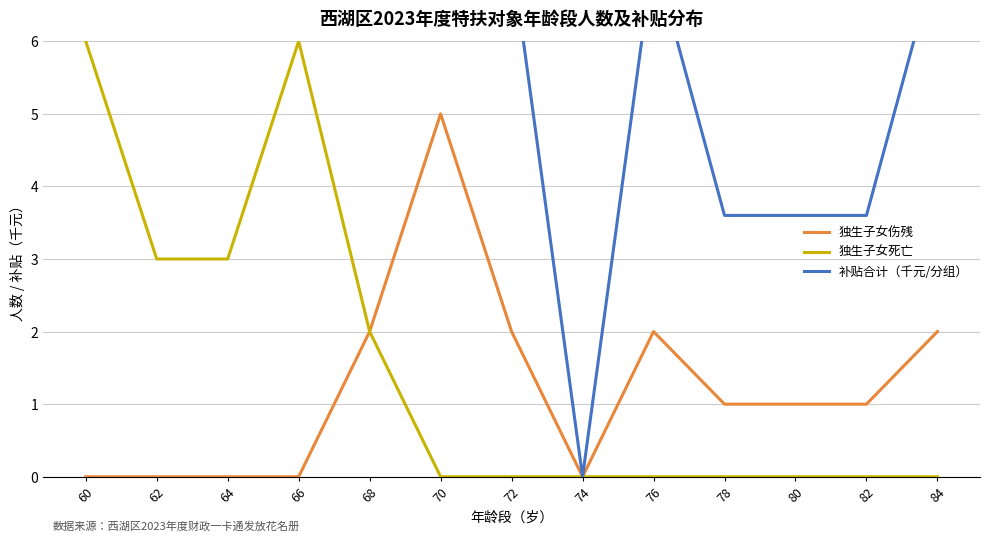

Rank the series by their maximum value, from highest to lowest.

补贴合计（千元/分组）, 独生子女死亡, 独生子女伤残